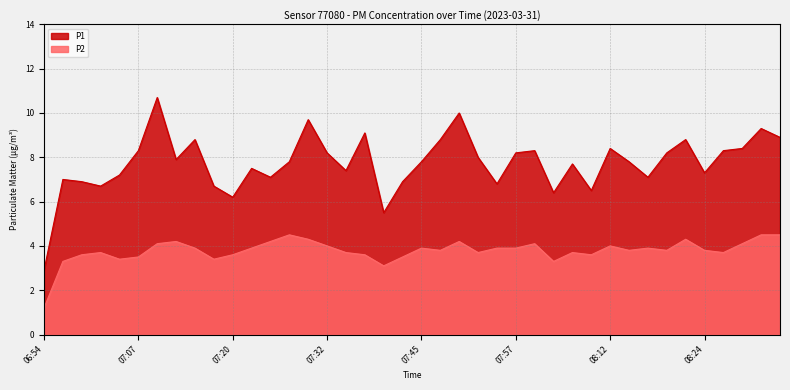

Is it true that P1 equals 8.2 at 07:32?

True